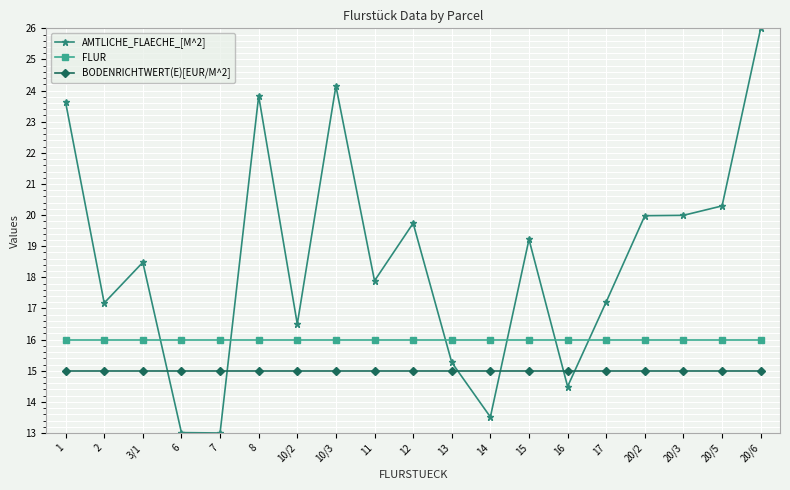

Rank the series by their average value, from lowest to highest.

BODENRICHTWERT(E)[EUR/M^2], FLUR, AMTLICHE_FLAECHE_[M^2]